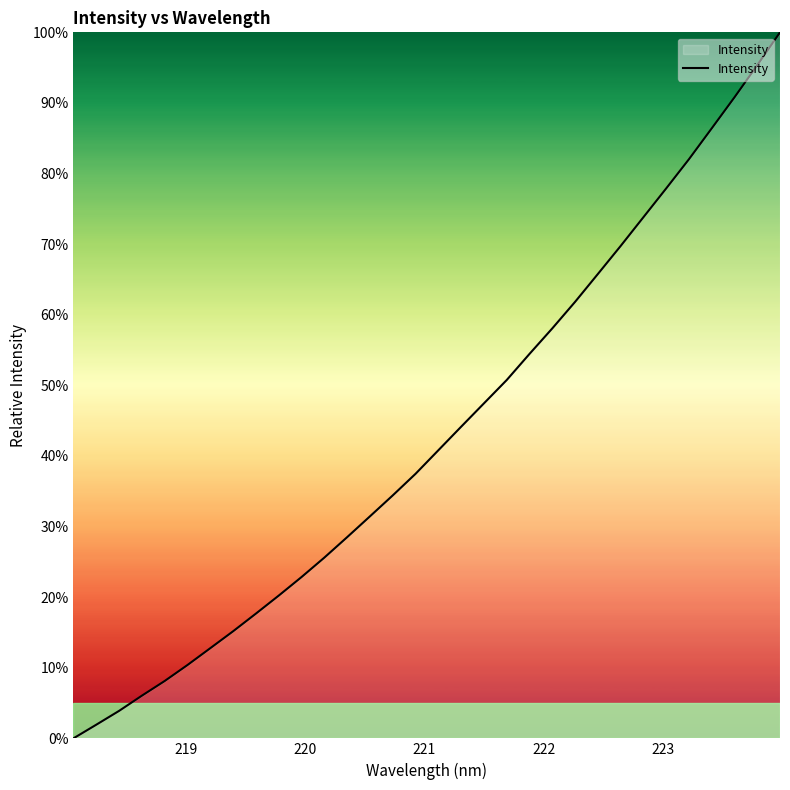

True or false: there are more than 1 points higher than both neighbors.

False